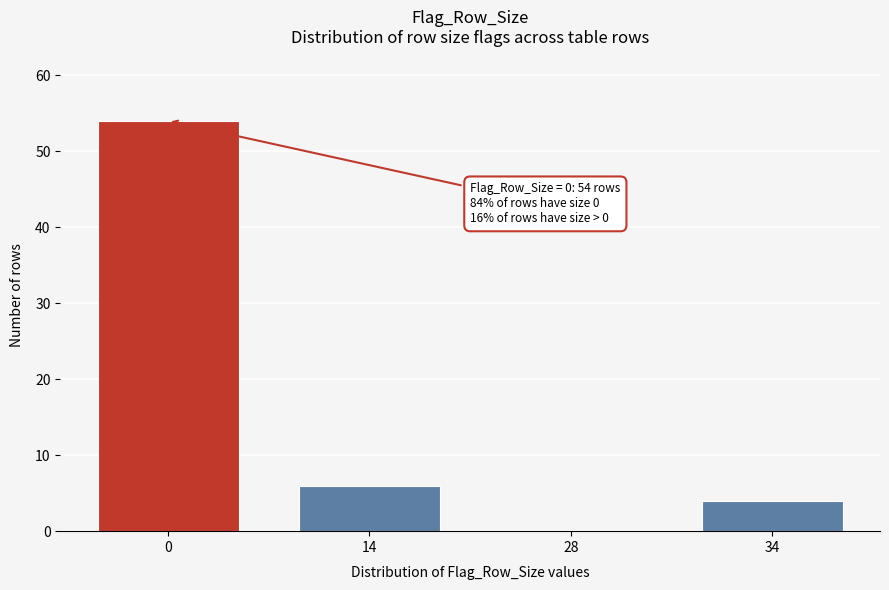

Reading left to right, list all the values displayed in this chart.

0=54	14=6	28=0	34=4